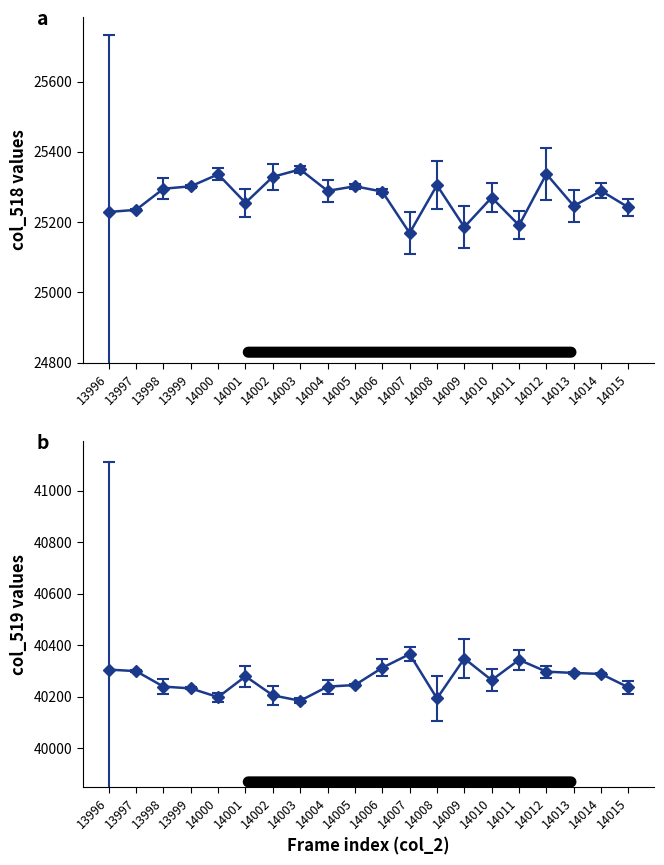

What is the spread (max minus min) of values at 14005?

14944